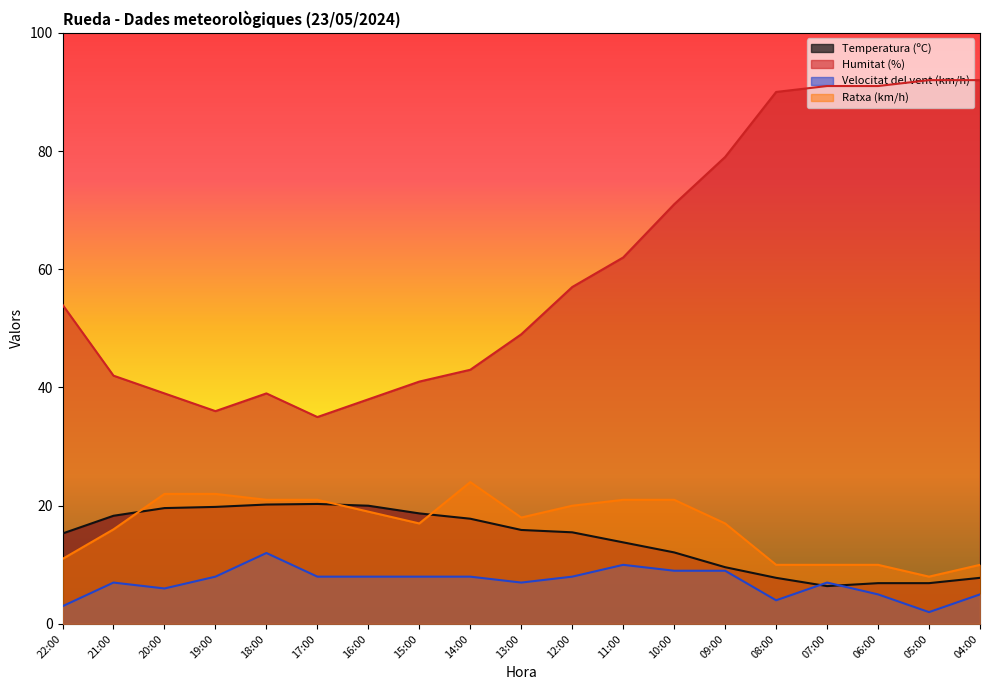

What position from the left is 10:00?

13